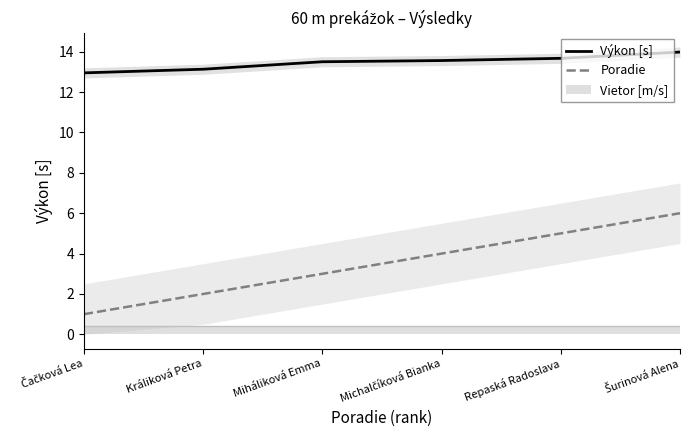

True or false: Výkon [s] and Poradie intersect in this chart.

False